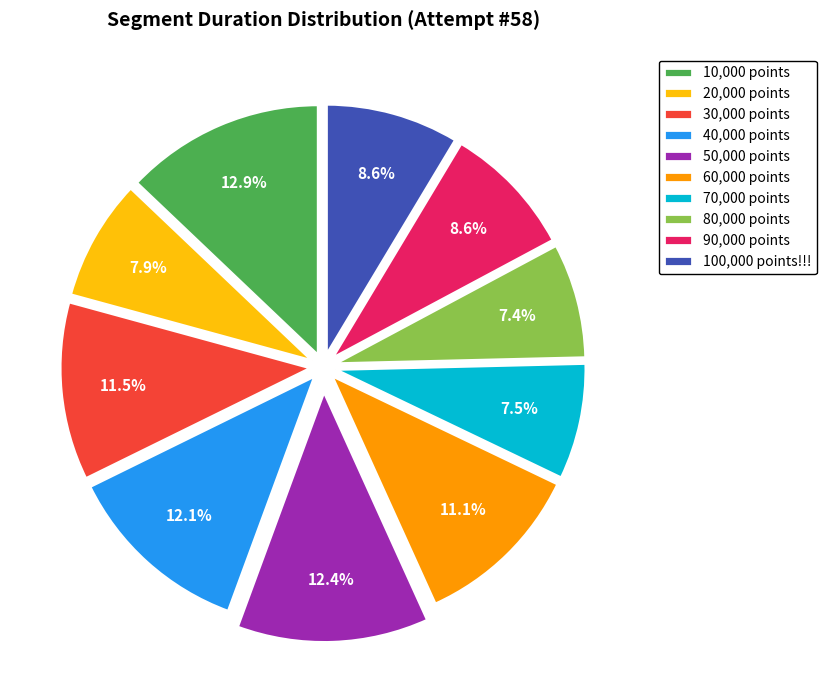

Is 100,000 points!!! the majority of the pie?

No